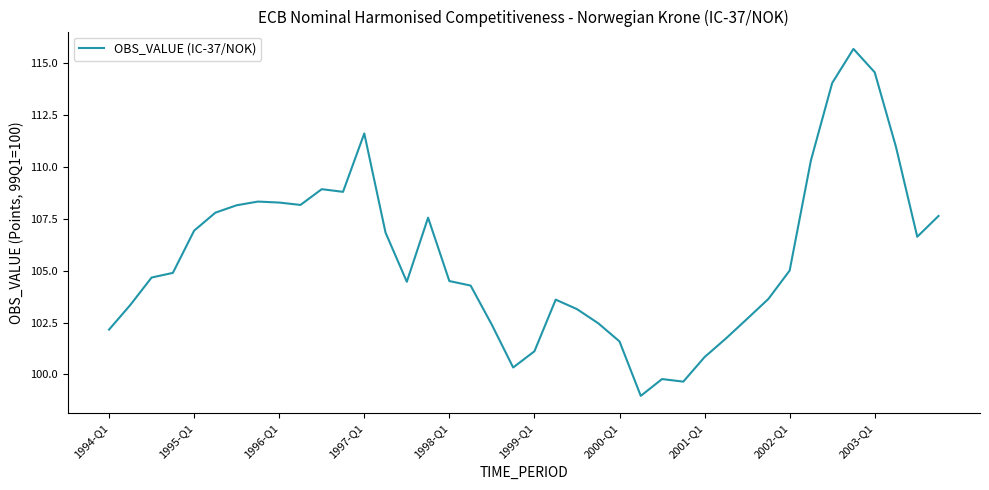

What is the difference between the maximum and minimum values?

16.7